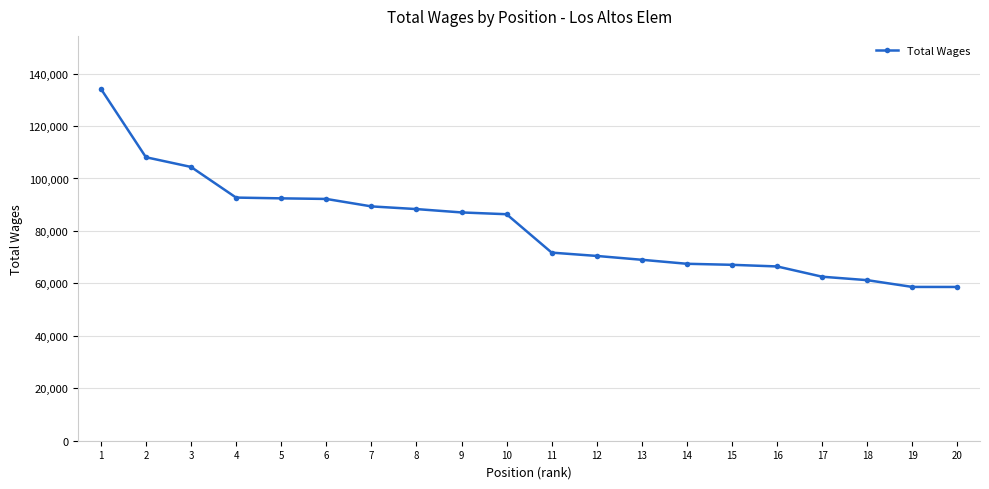

The value at 19 is 58647. True or false?

True